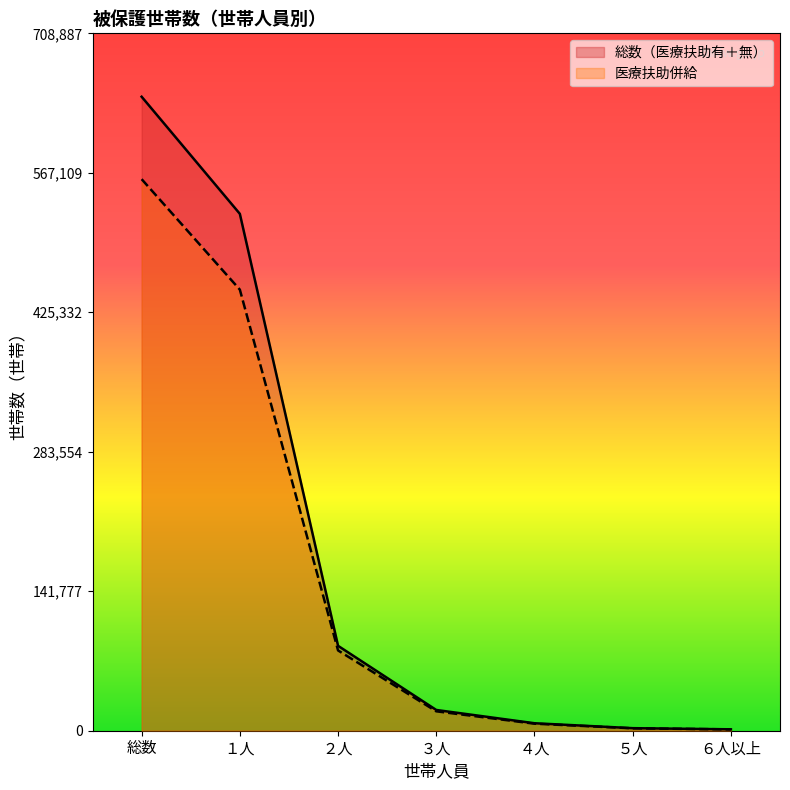

True or false: 医療扶助併給 has a value of 161728 at 総数.

False